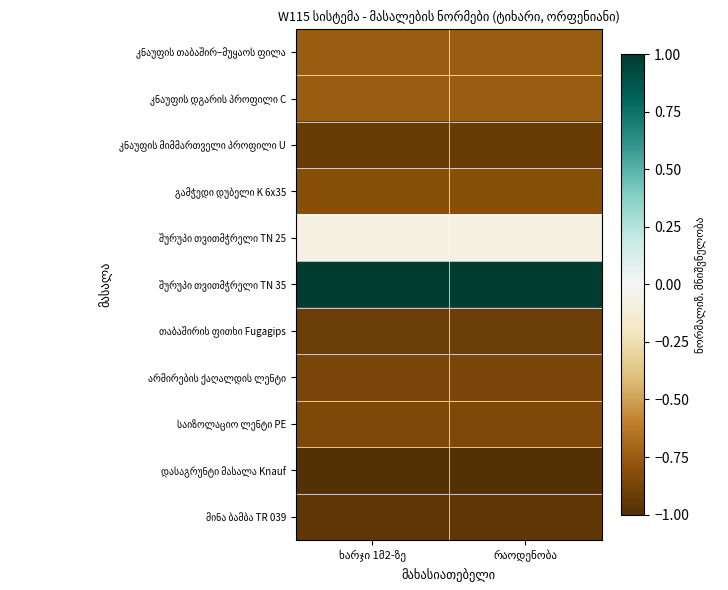

Rank the categories by მინა ბამბა TR 039 value from highest to lowest.

ხარჯი 1მ2-ზე, რაოდენობა